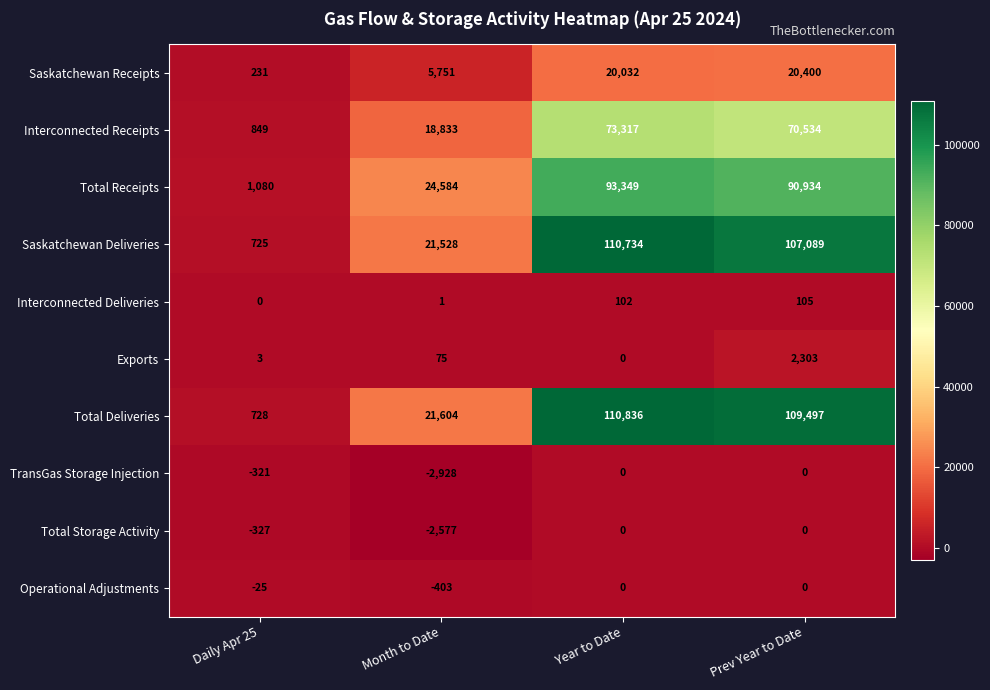

What is the average value of the Total Receipts series?

52487